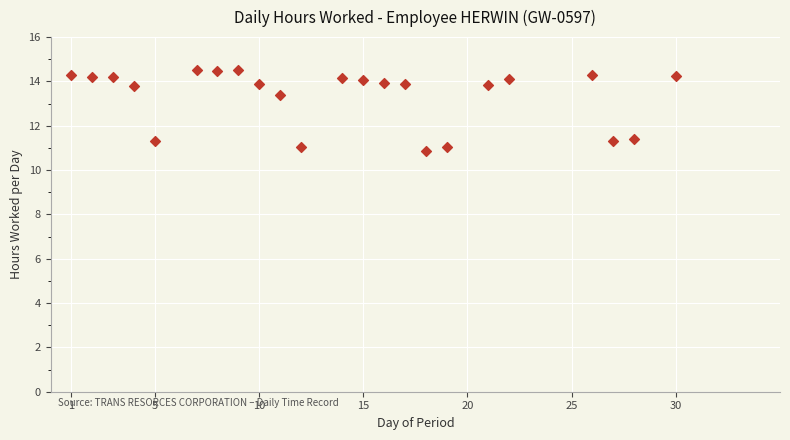

What is the range of X values (max minus min)?

29.0